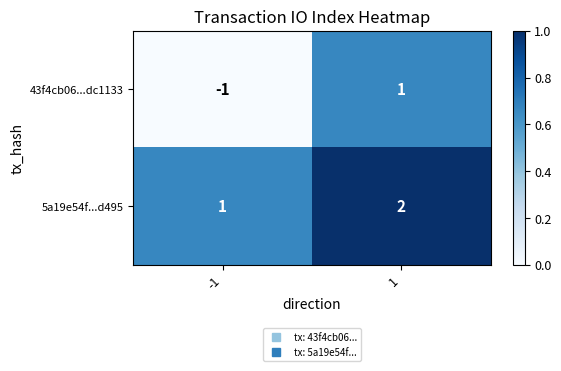

How many data points does each series have?

2